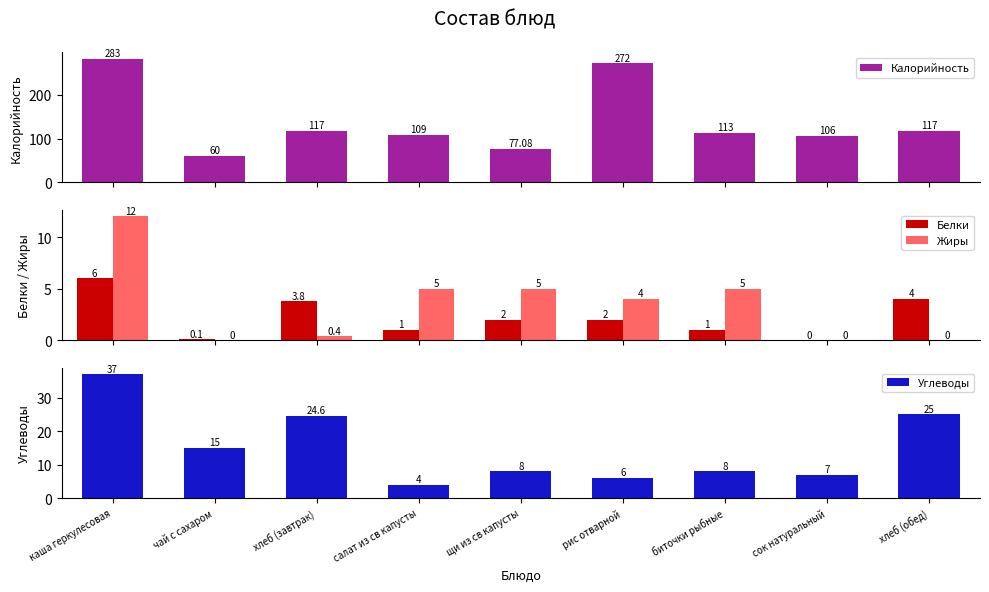

How many bars are there in each group?

4